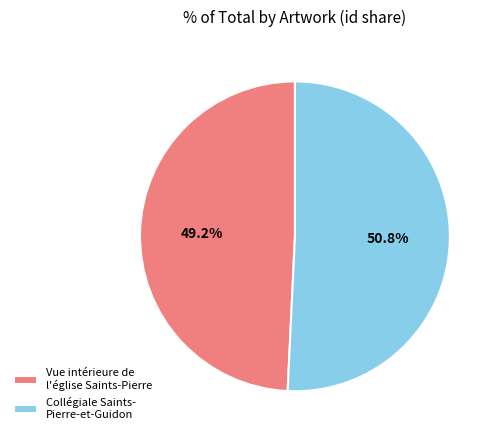

Rank the categories by value from lowest to highest.

Vue intérieure de l'église Saints-Pierre, Collégiale Saints- Pierre-et-Guidon